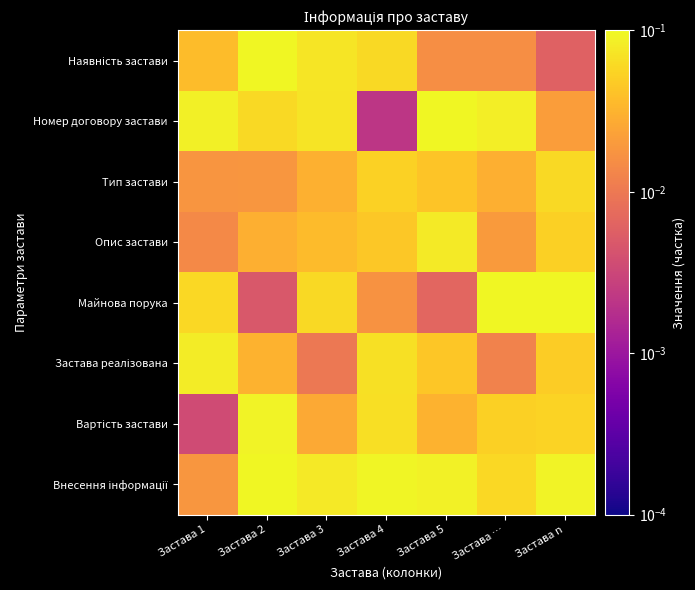

Which label corresponds to the largest value in the chart?

Застава 5